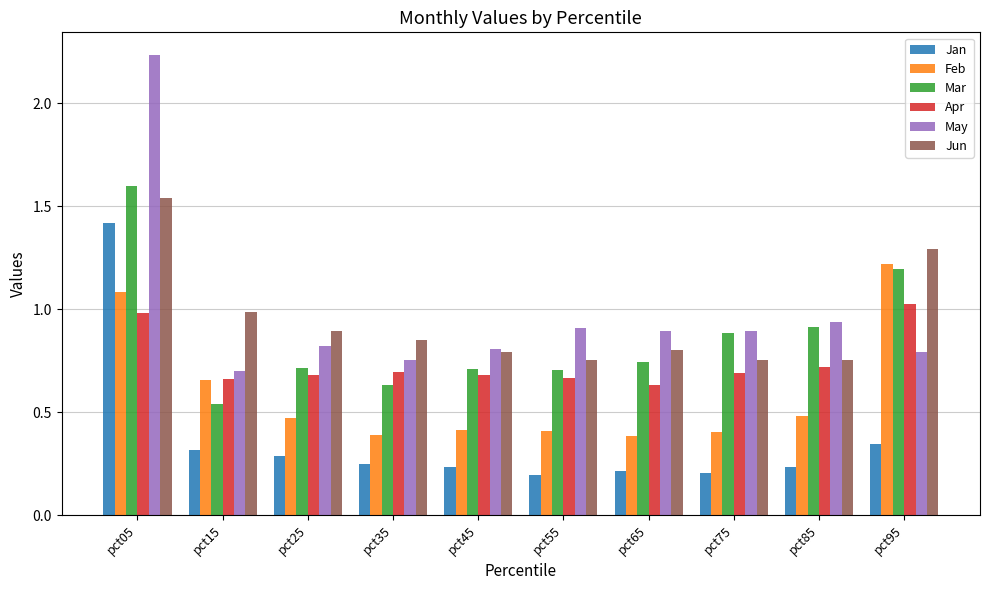

Which series changed the most between pct15 and pct95?

Mar